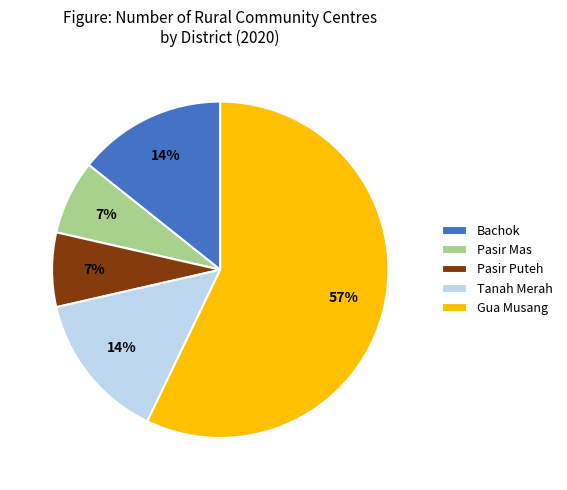

Is it true that Bachok is 21% of the pie?

False